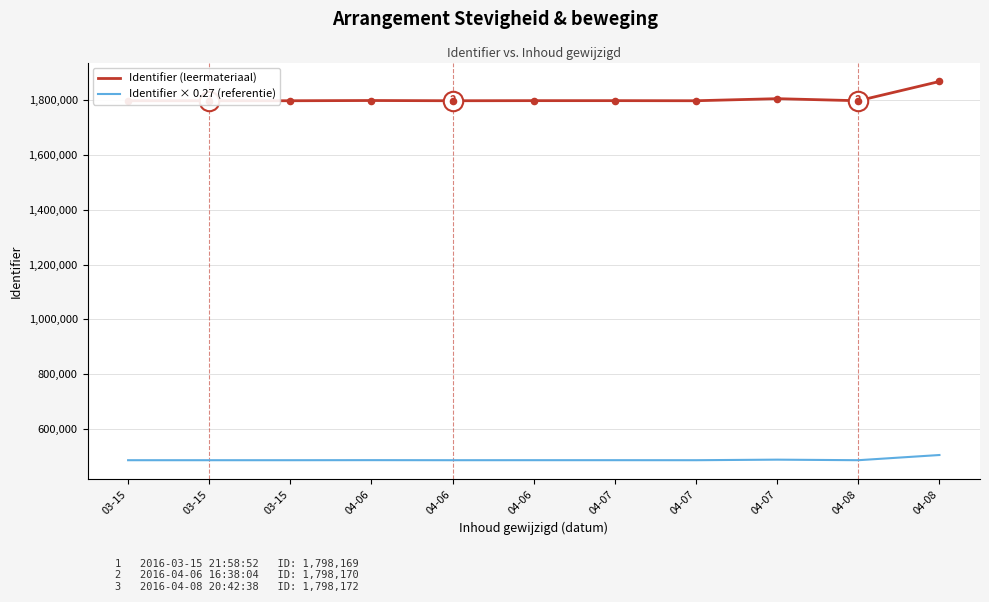

Which series reaches the maximum Y coordinate?

Identifier (leermateriaal)